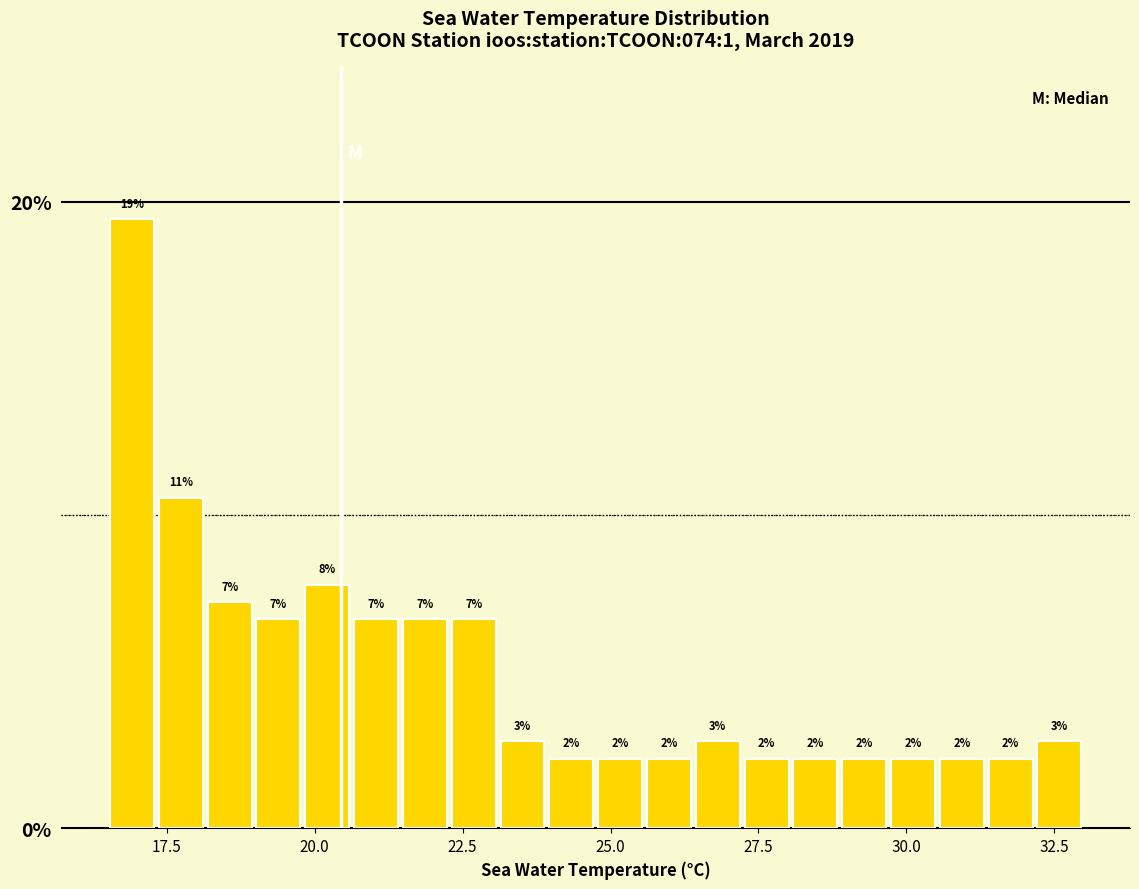

Around what value on the x-axis is the tallest bar? Give the approximate position of its centre, as read against the axis.

17.0